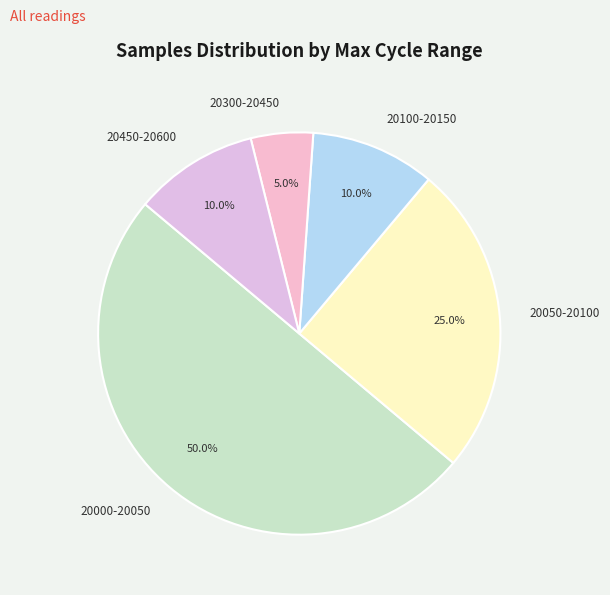

How many slices are in this pie chart?

5